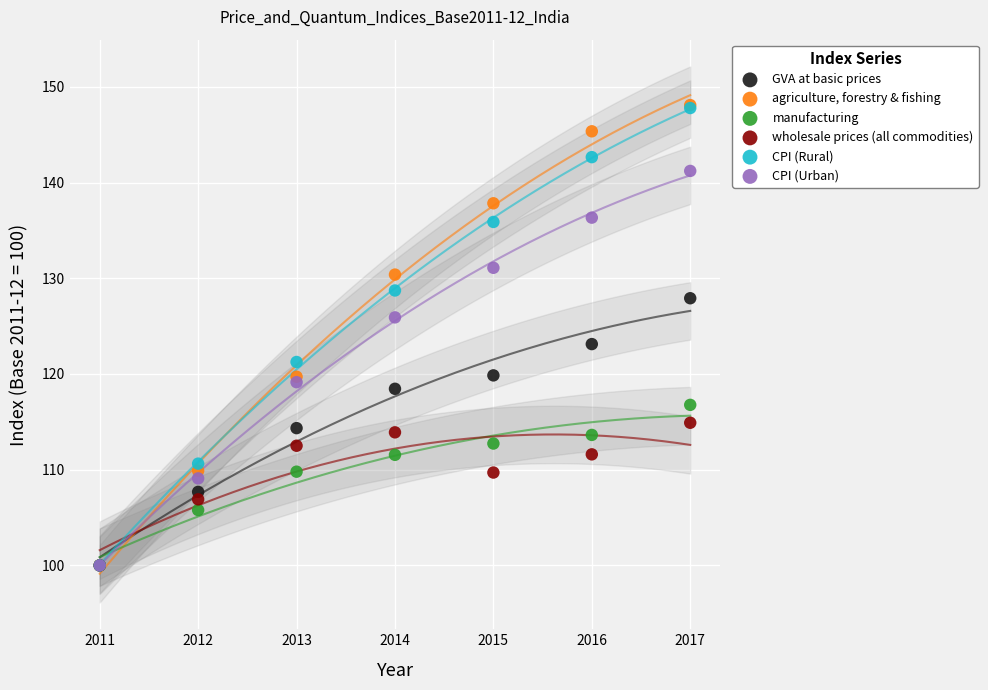

In the agriculture, forestry & fishing series, what Y value is closest to 124?

119.7